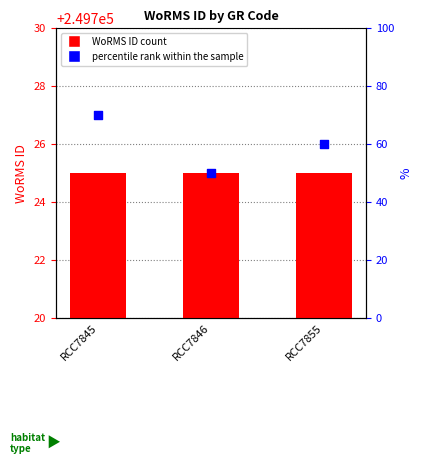

What is the total value across all series at RCC7855?

499451